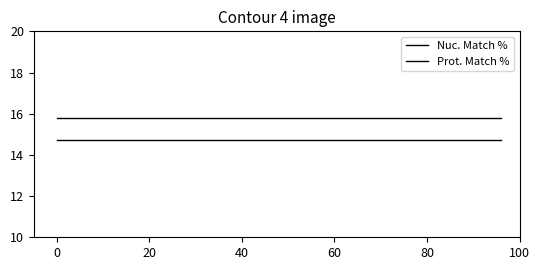

Reading left to right, transcribe all the data shown in this chart.

Nuc. Match %: 15.8	15.8	15.8
Prot. Match %: 14.7	14.7	14.7